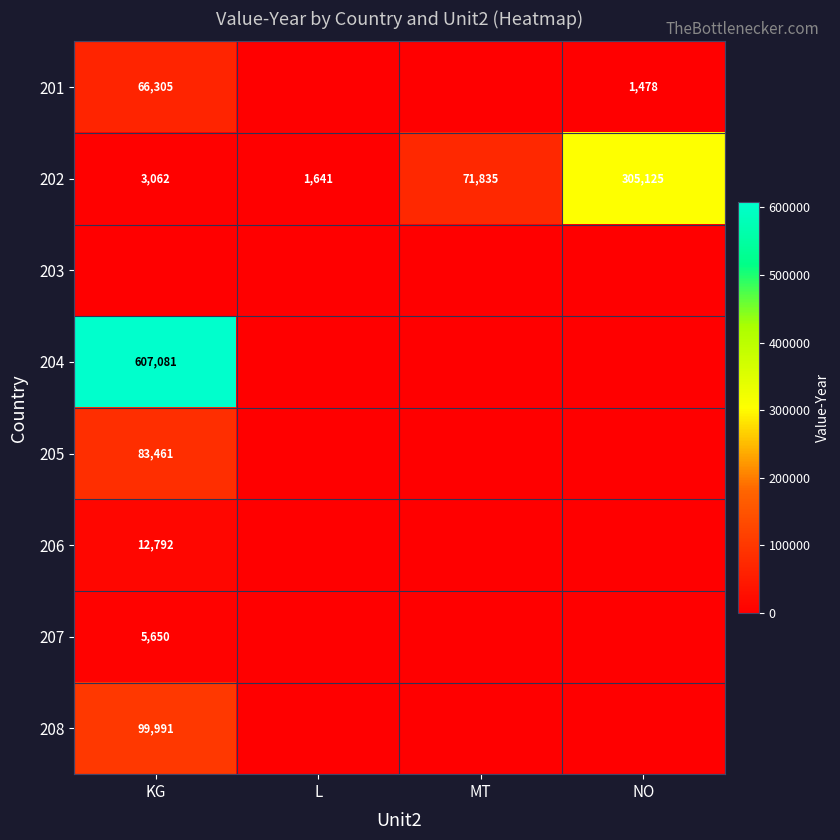

The 201 series shows 2550 at NO. True or false?

False